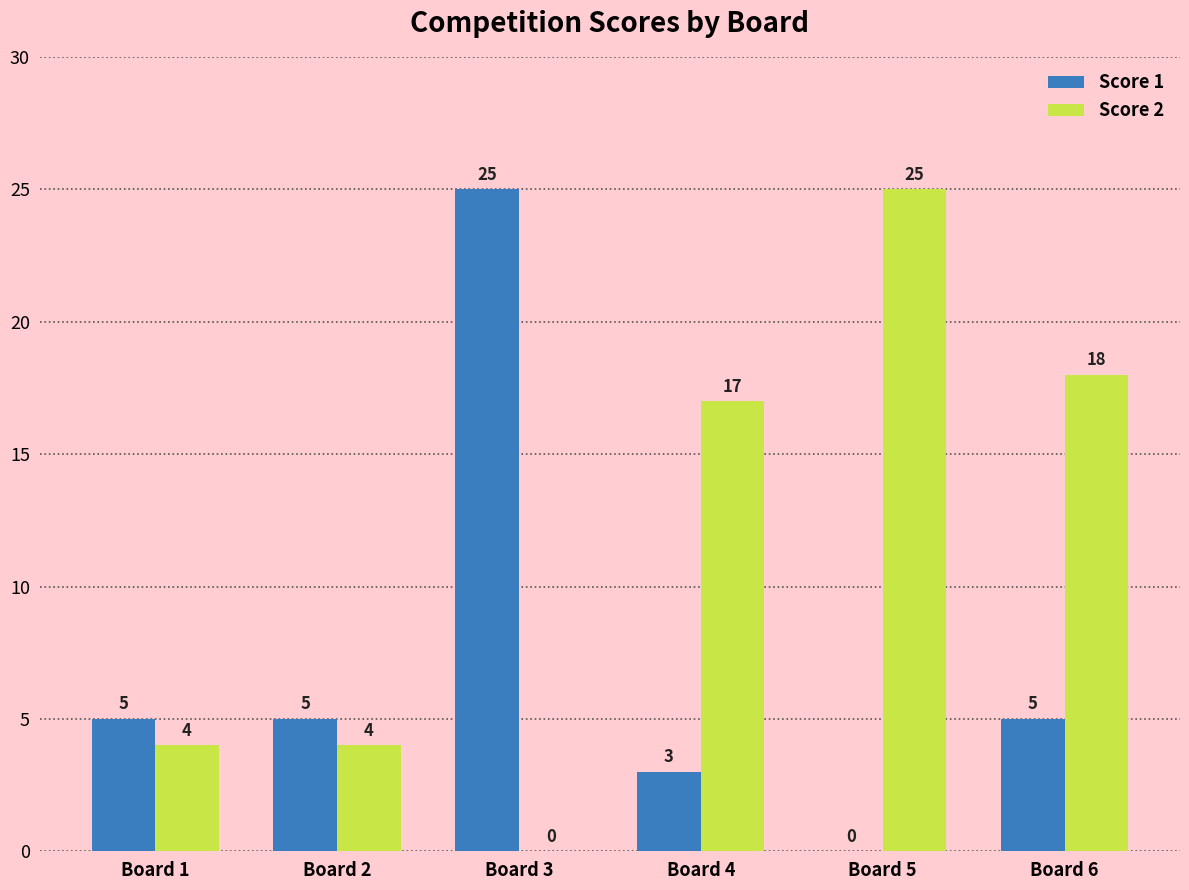

Which series changed the most between Board 2 and Board 3?

Score 1